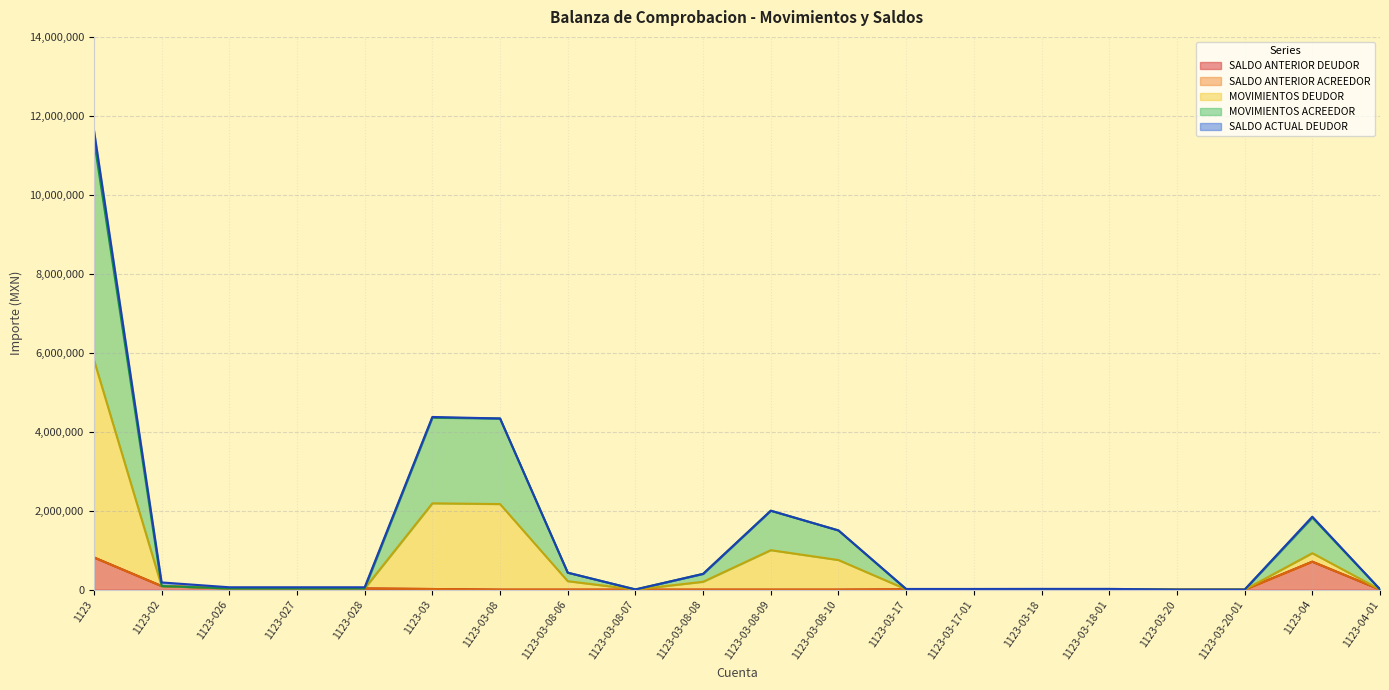

True or false: MOVIMIENTOS DEUDOR and SALDO ANTERIOR DEUDOR intersect in this chart.

False